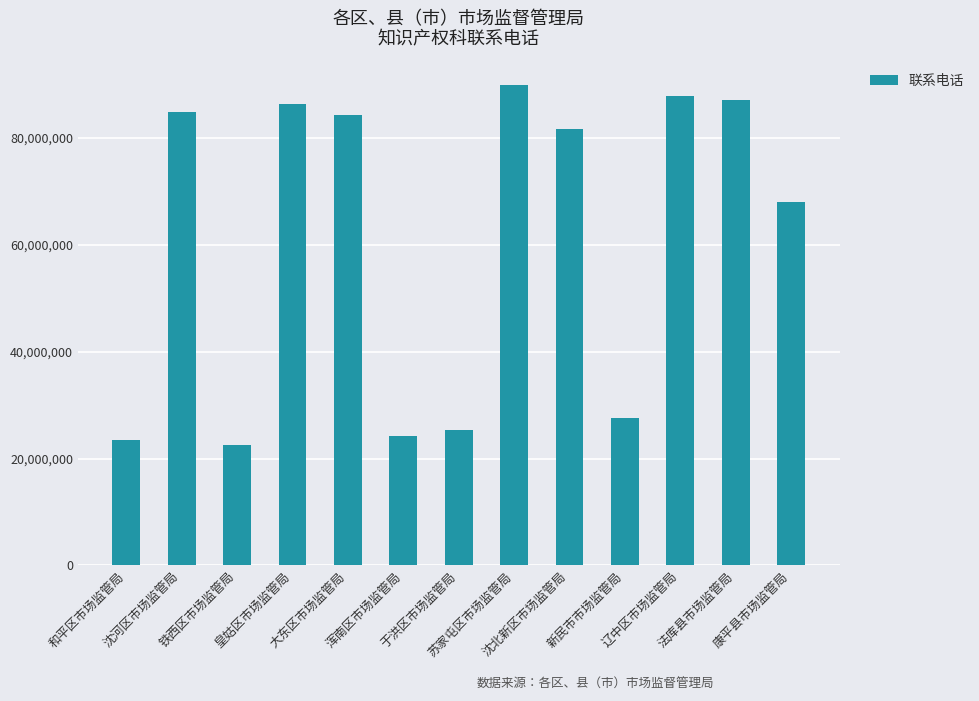

What is the minimum value shown in the chart?

22569650